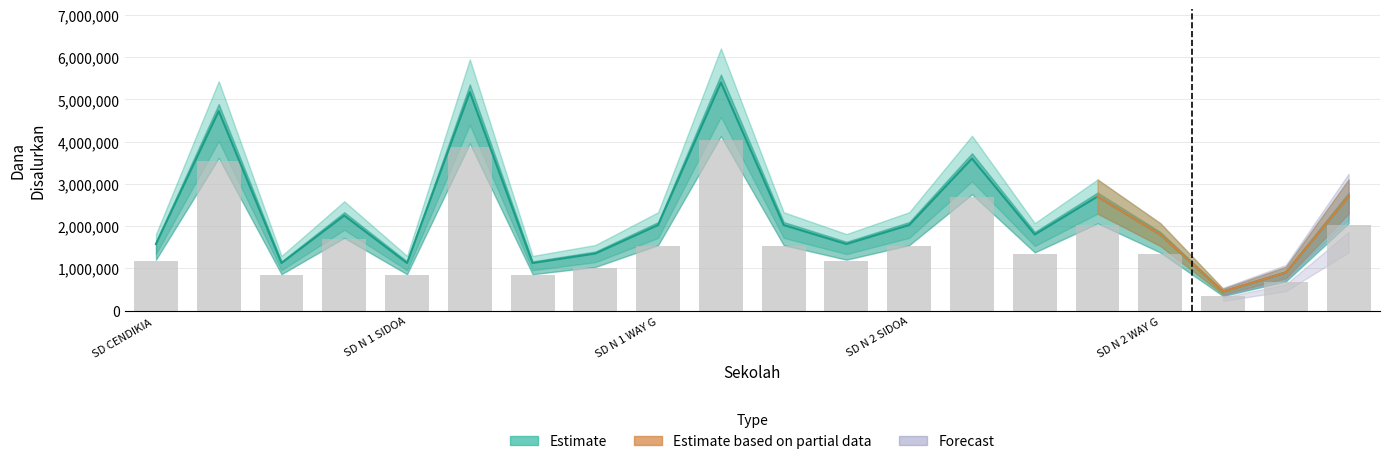

What is the label of the 20th bar from the right?

SD CENDIKIA 